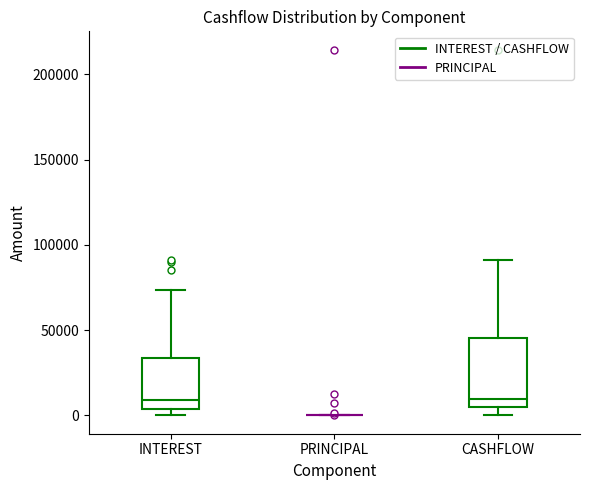

Which box is the tallest, from its lower edge to its upper edge?

CASHFLOW